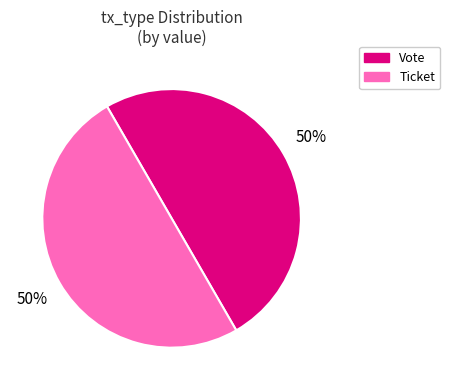

The Vote slice represents 50% of the pie. True or false?

True